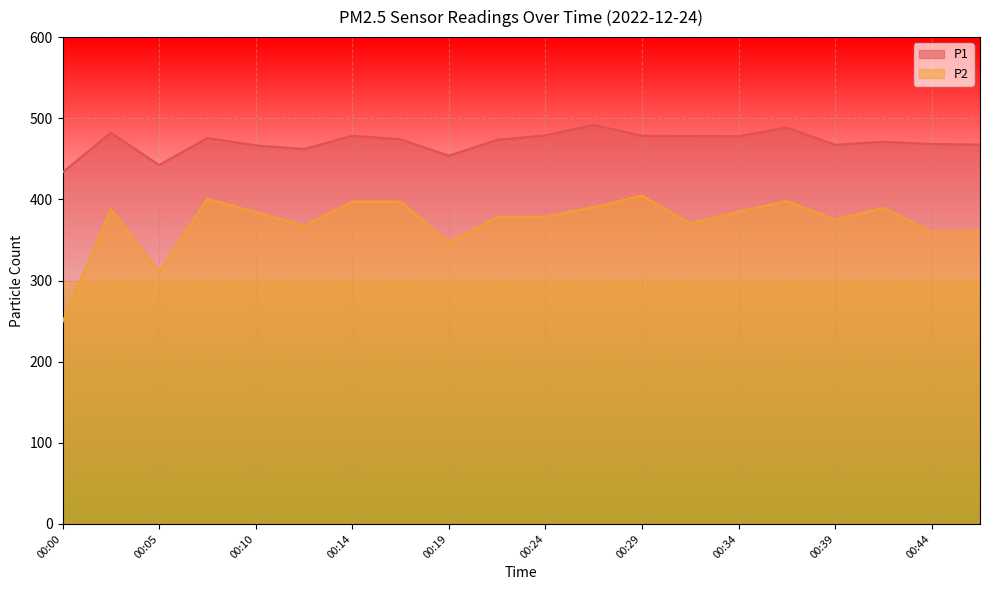

Reading right to left, list all the values displayed in this chart.

P1: 00:46=467.5	00:44=468.3	00:41=471.0	00:39=467.3	00:36=488.6	00:34=477.9	00:31=478.1	00:29=478.5	00:27=491.8	00:24=479.0	00:22=473.4	00:19=453.9	00:17=474.1	00:14=478.4	00:12=462.1	00:10=466.6	00:07=475.6	00:05=442.4	00:02=482.1	00:00=433.3
P2: 00:46=360.5	00:44=359.5	00:41=389.6	00:39=375.2	00:36=397.9	00:34=384.9	00:31=370.5	00:29=404.8	00:27=390.4	00:24=378.6	00:22=378.3	00:19=347.0	00:17=397.2	00:14=397.4	00:12=367.6	00:10=384.5	00:07=400.7	00:05=310.5	00:02=387.8	00:00=248.9